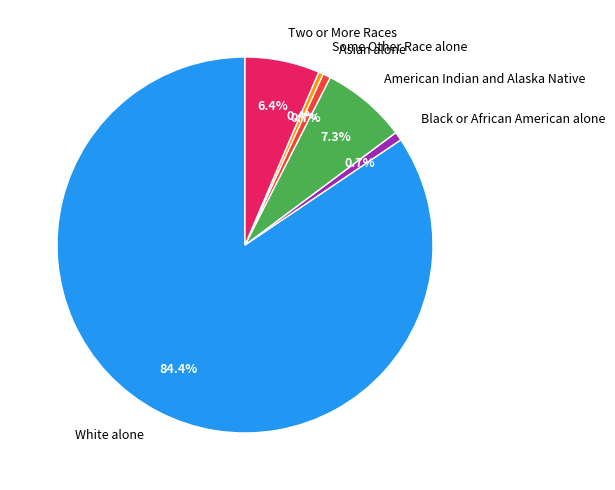

To the nearest percent, what is the difference between the largest and smallest slice percentages?

84%